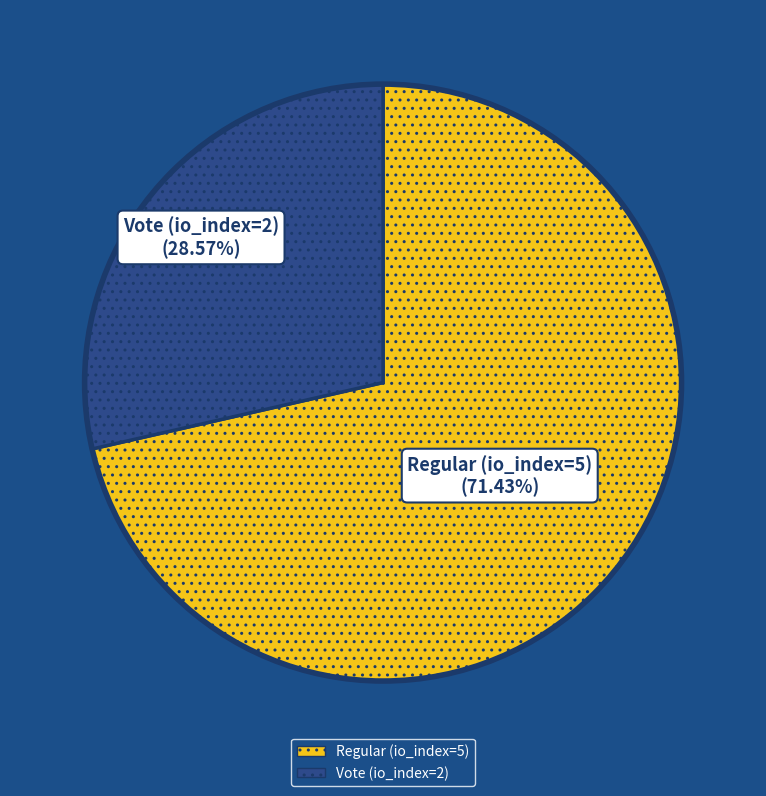

What percentage is the Vote (io_index=2) slice, to the nearest percent?

29%